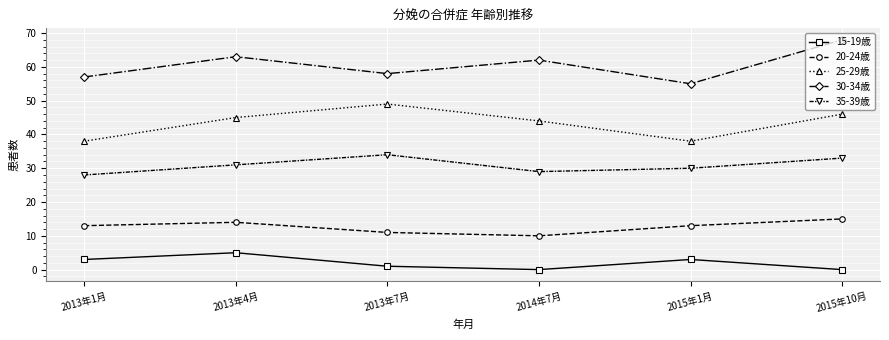

True or false: 30-34歳 and 15-19歳 intersect in this chart.

False